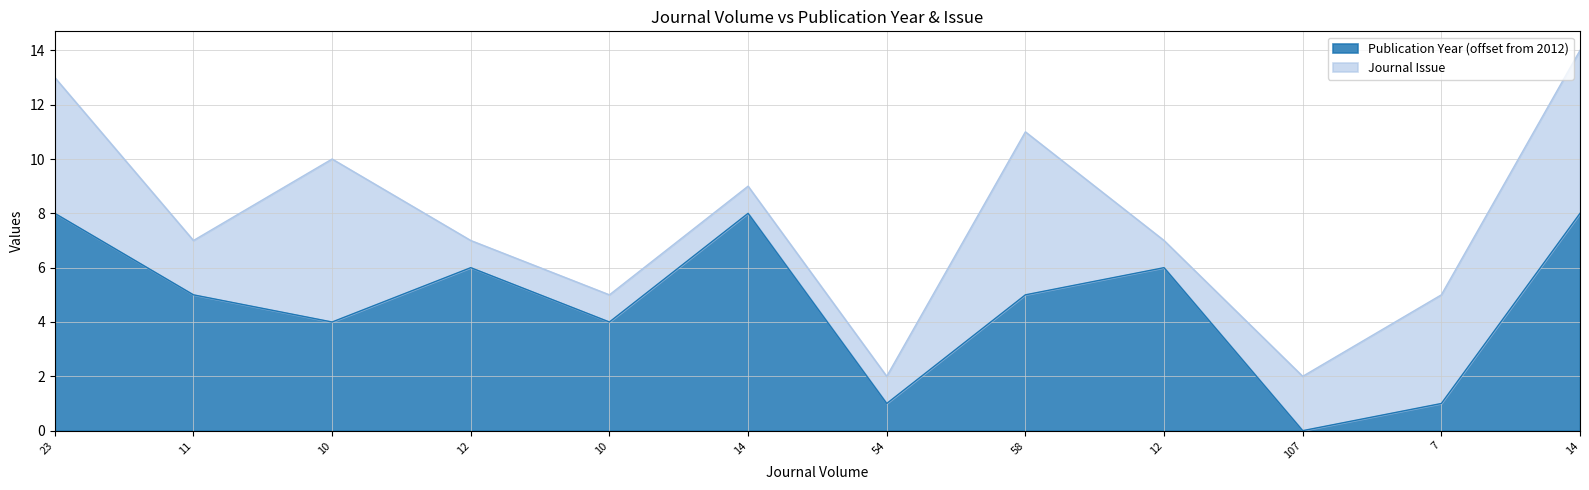

How many lines are shown in the chart?

2